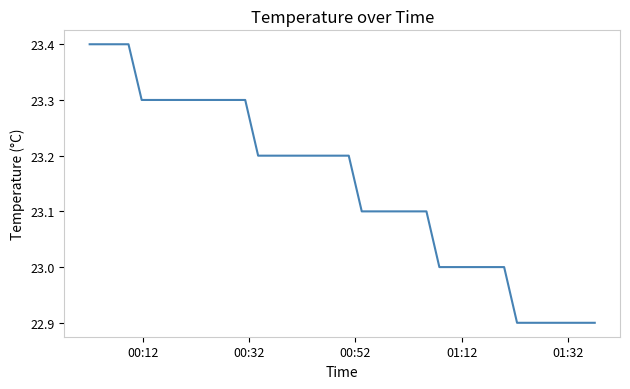

What is the difference between the maximum and minimum values?

0.5